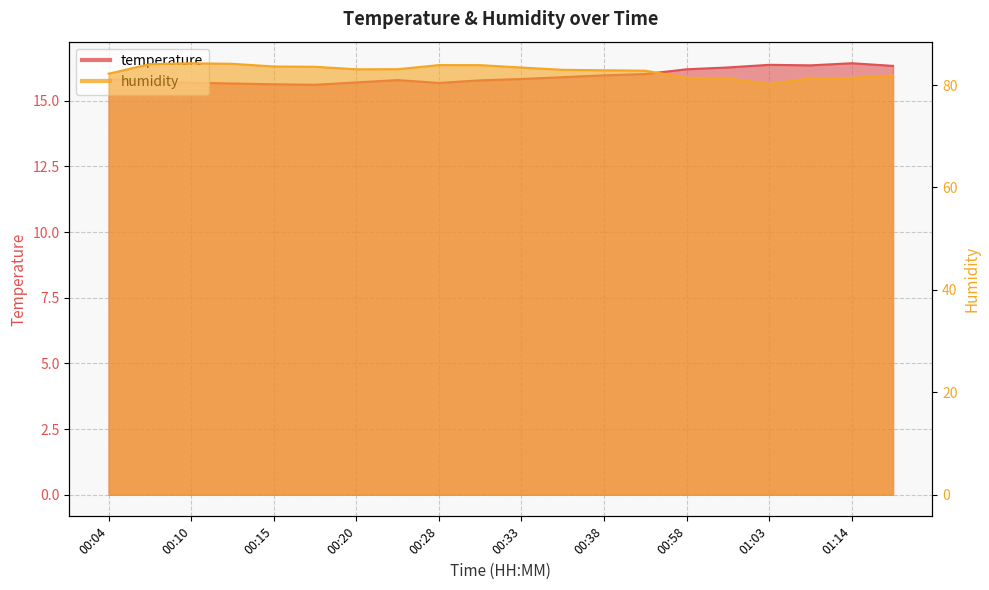

How many interior local valleys does the temperature series have?

3